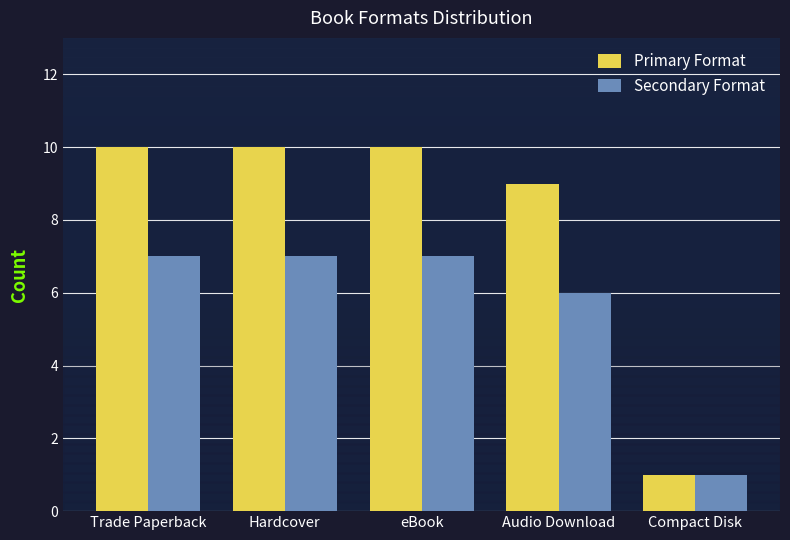

Rank the series at eBook from highest to lowest value.

Primary Format, Secondary Format